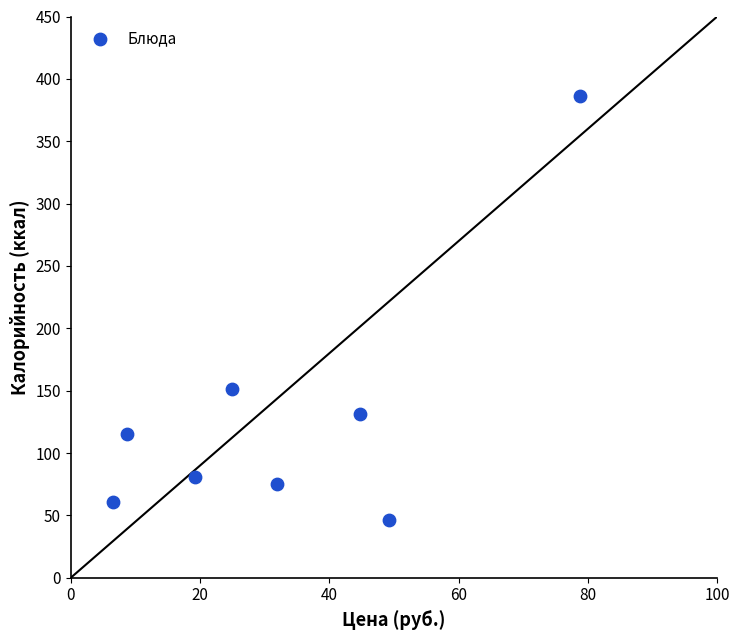

What Y value in the scatter plot is closest to 216?

151.3